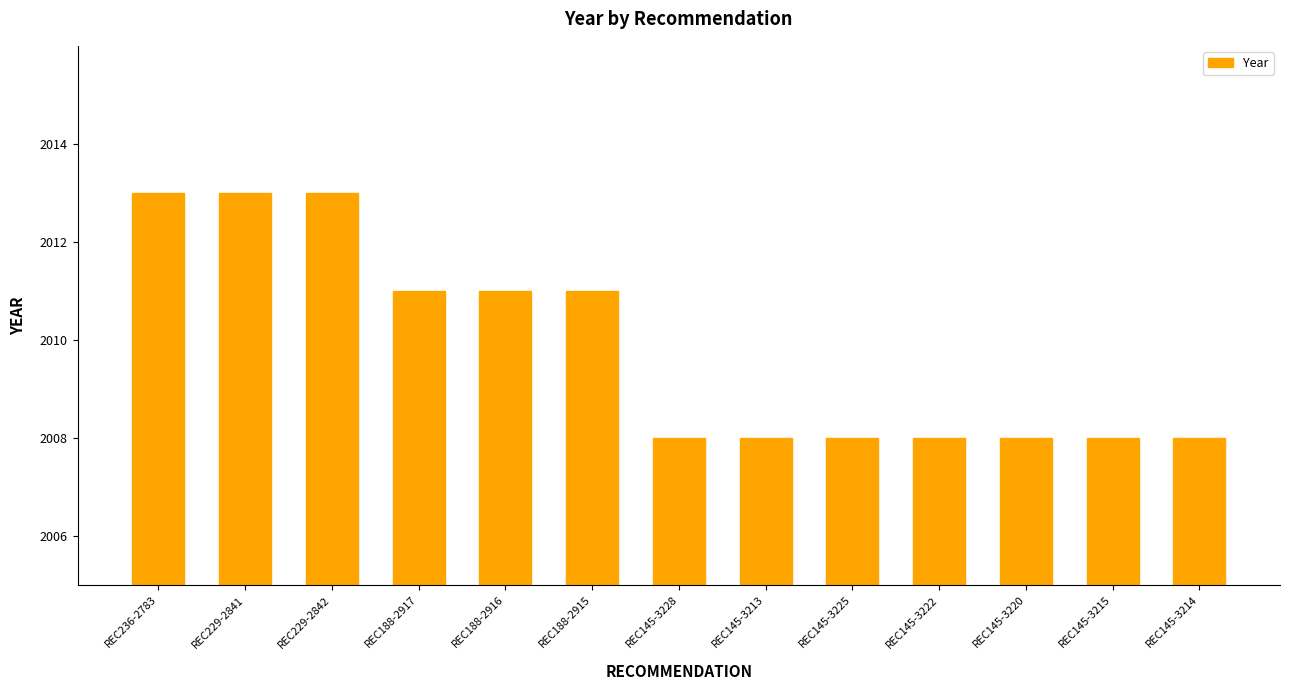

True or false: the data shows 1080 at REC229-2841.

False